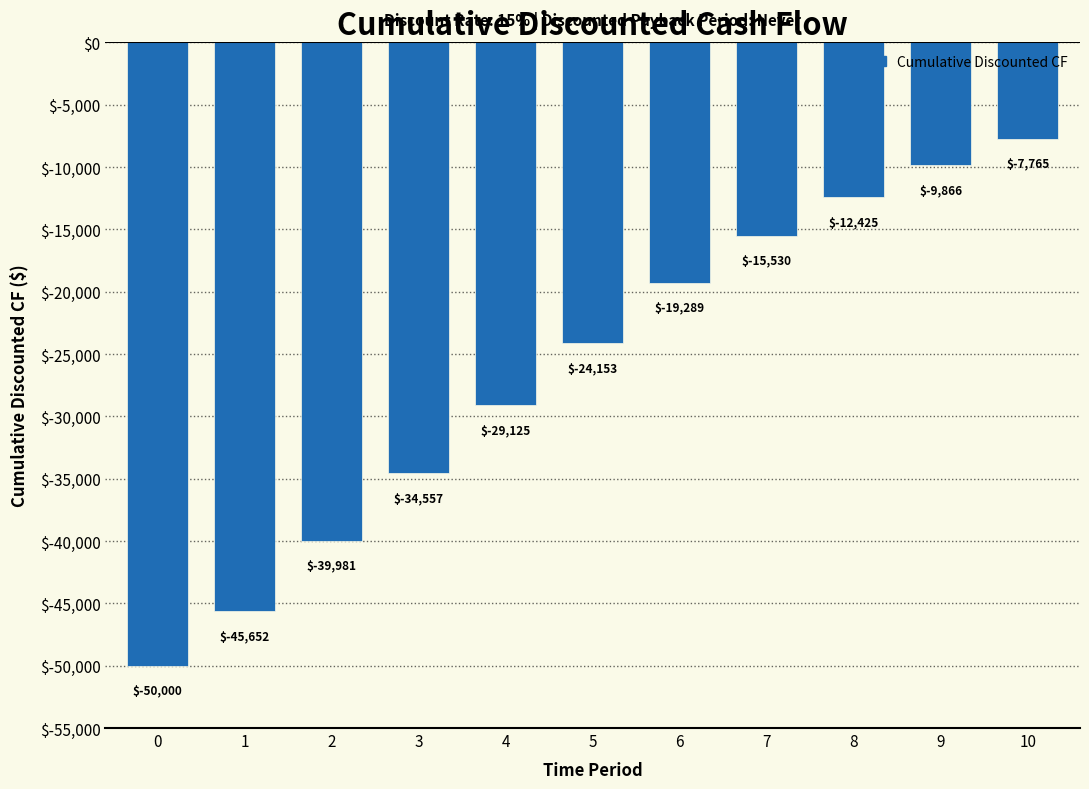

What is the sum of the values at 4 and 1?

-74777.1